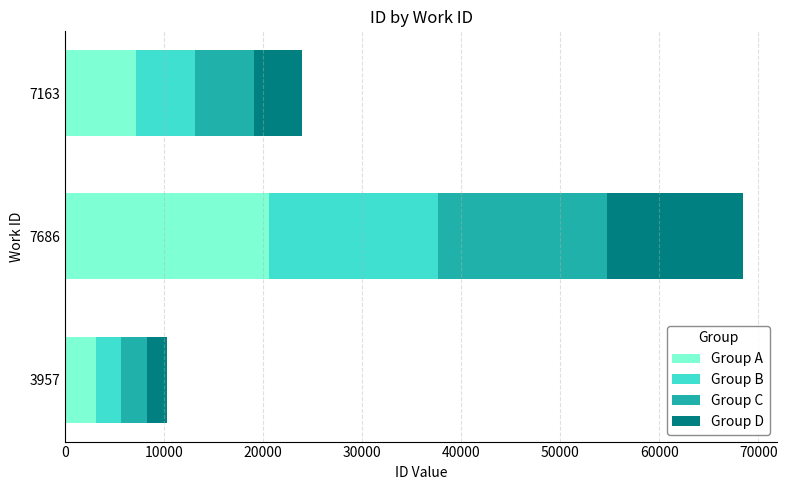

At which label is Group A closest to 11812?

7163